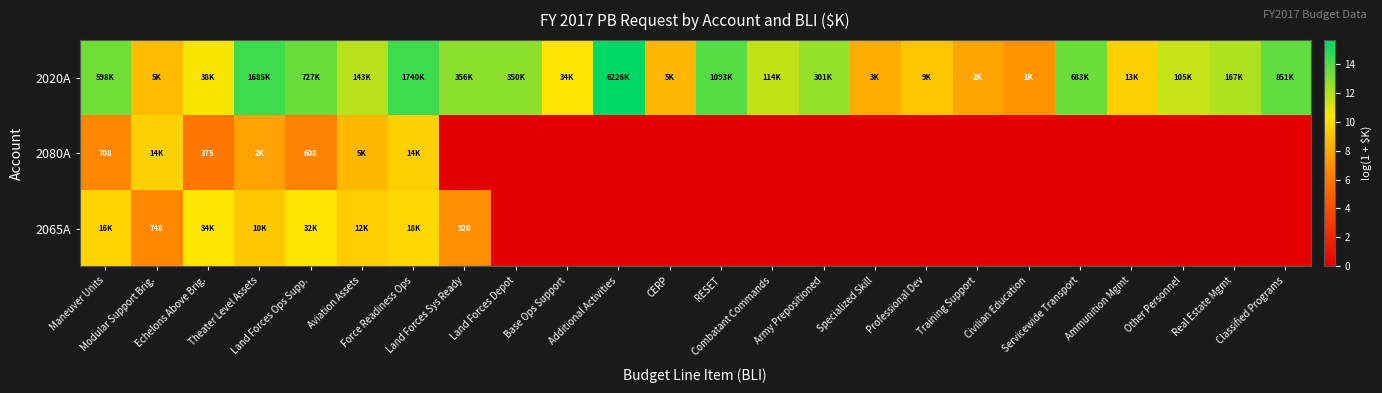

Count the number of data series in this chart.

3